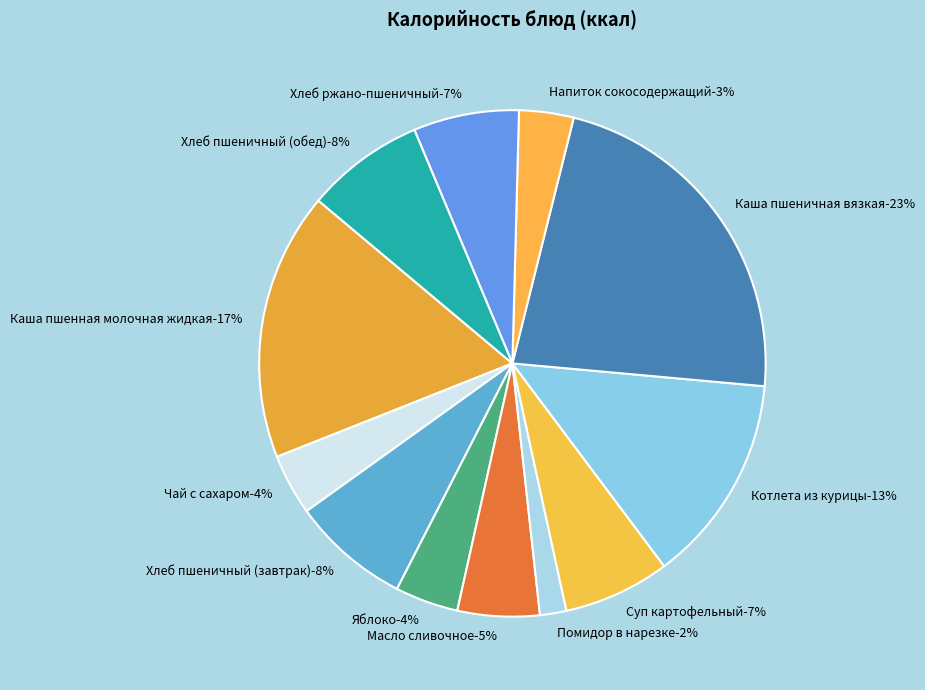

Is Хлеб ржано-пшеничный the majority of the pie?

No